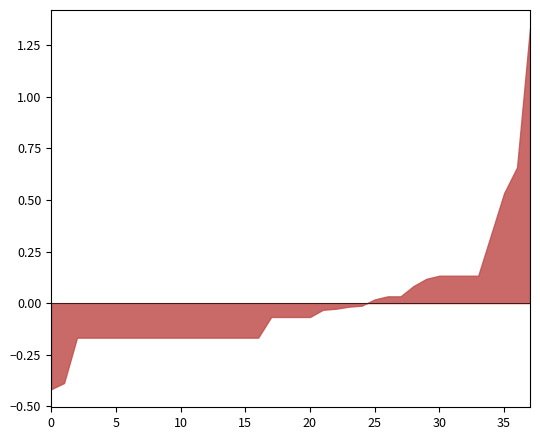

Is it true that the value at 10 is -0.1?

False